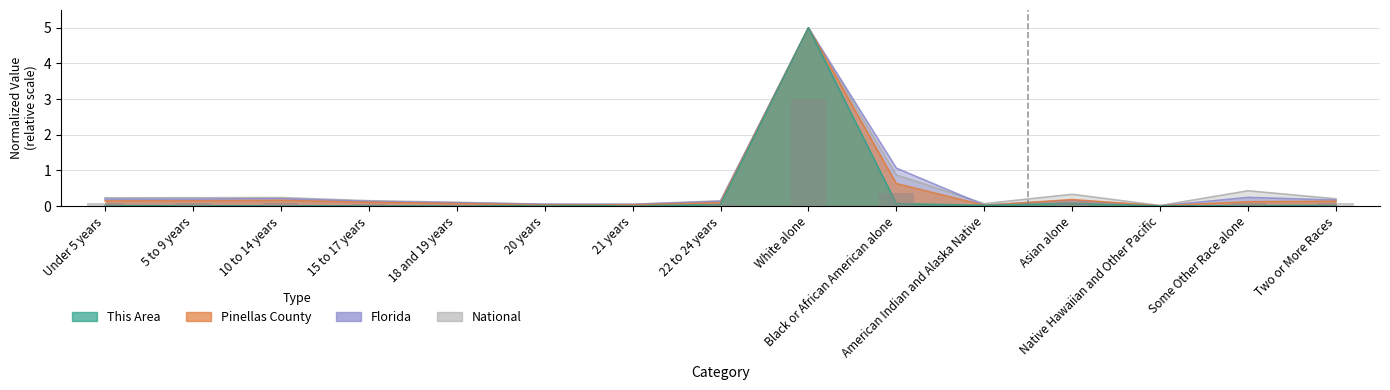

Which category has the highest value across all series?

White alone